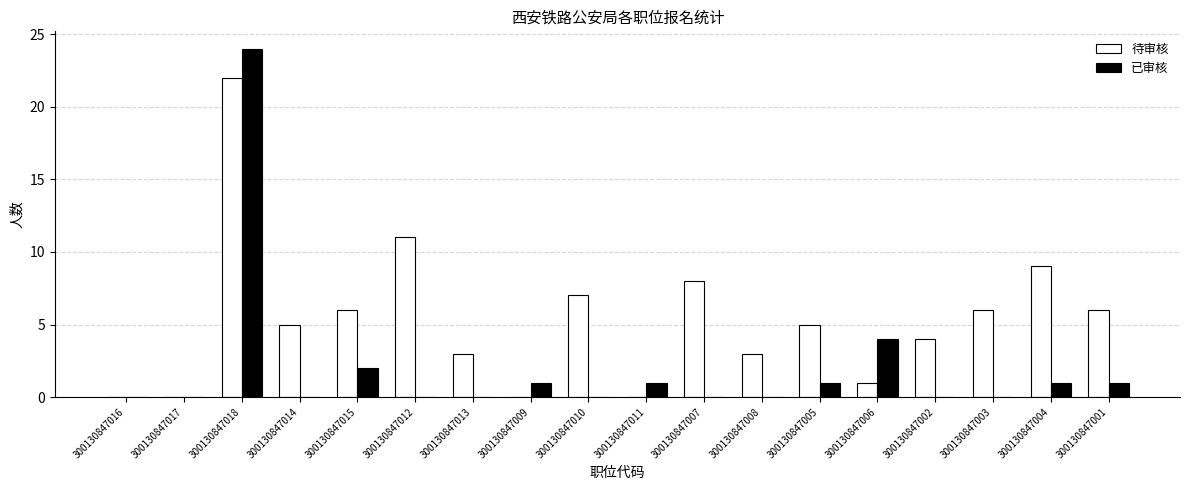

True or false: 已审核 has a value of -12 at 300130847007.

False